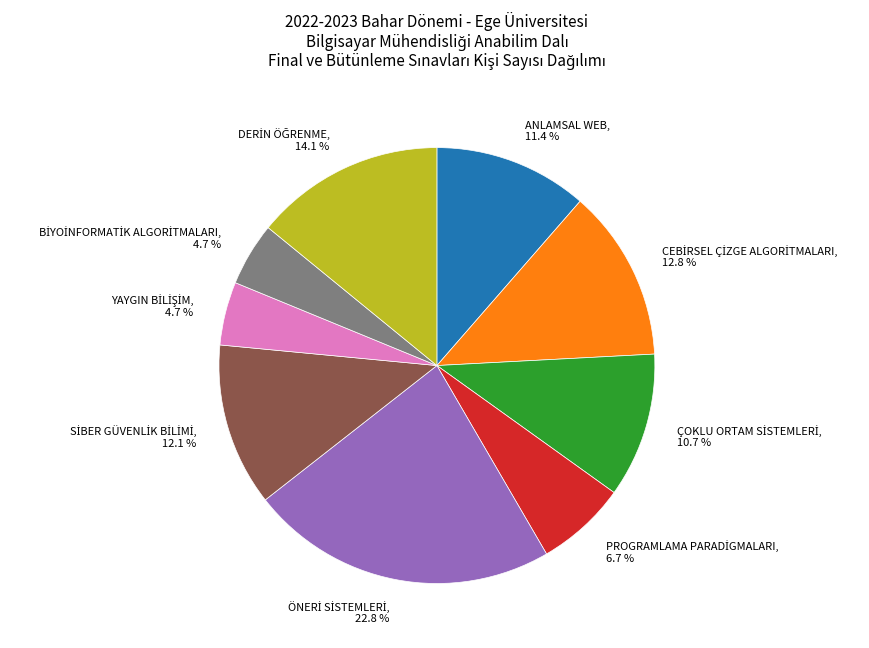

To the nearest percent, what is the average slice percentage?

11%